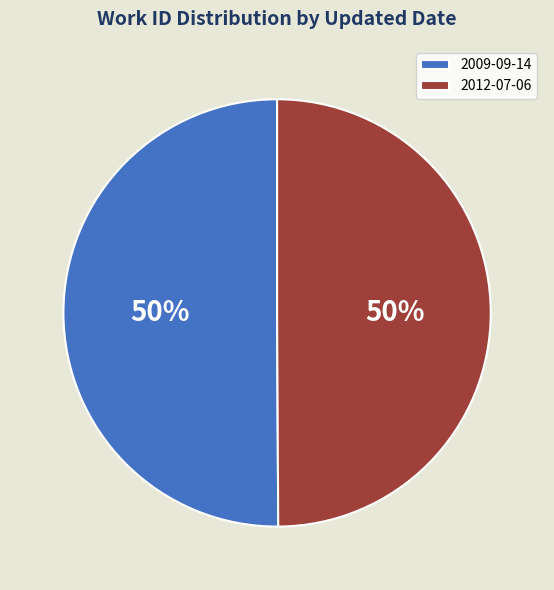

What is the ratio of the value at 2012-07-06 to the value at 2009-09-14?

1.0